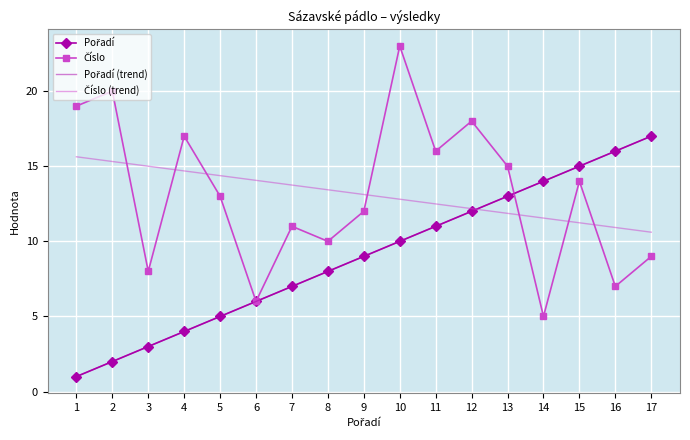

Reading left to right, what are all the values shown in this chart?

Pořadí: 1.0	2.0	3.0	4.0	5.0	6.0	7.0	8.0	9.0	10.0	11.0	12.0	13.0	14.0	15.0	16.0	17.0
Číslo: 19.0	20.0	8.0	17.0	13.0	6.0	11.0	10.0	12.0	23.0	16.0	18.0	15.0	5.0	14.0	7.0	9.0
Pořadí (trend): 1.0	2.0	3.0	4.0	5.0	6.0	7.0	8.0	9.0	10.0	11.0	12.0	13.0	14.0	15.0	16.0	17.0
Číslo (trend): 15.6	15.3	15.0	14.7	14.4	14.1	13.7	13.4	13.1	12.8	12.5	12.2	11.9	11.5	11.2	10.9	10.6